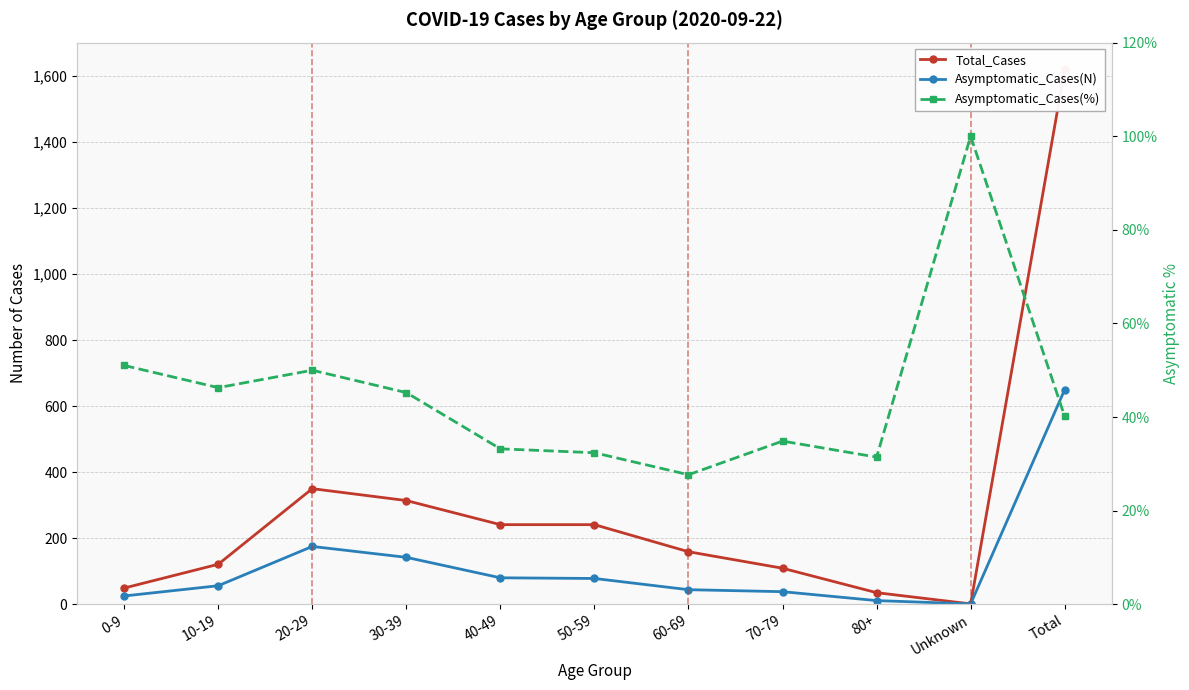

What position from the left is Unknown?

10